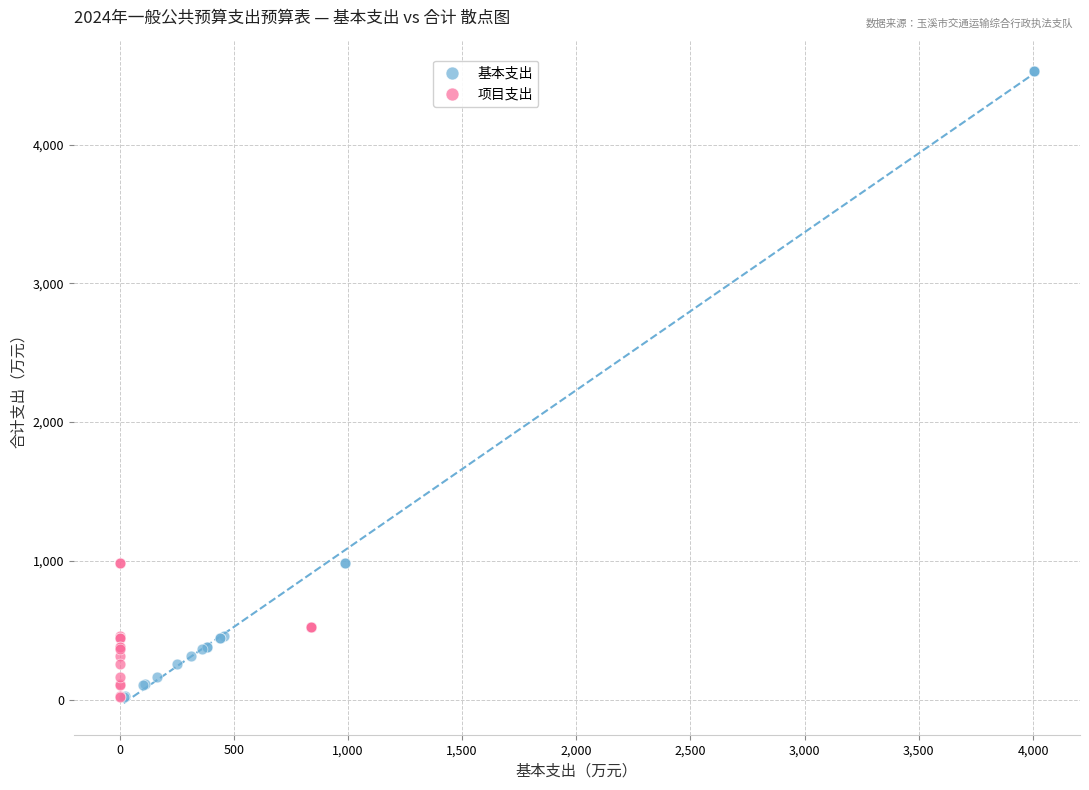

Which series has the largest Y range (max minus min)?

基本支出